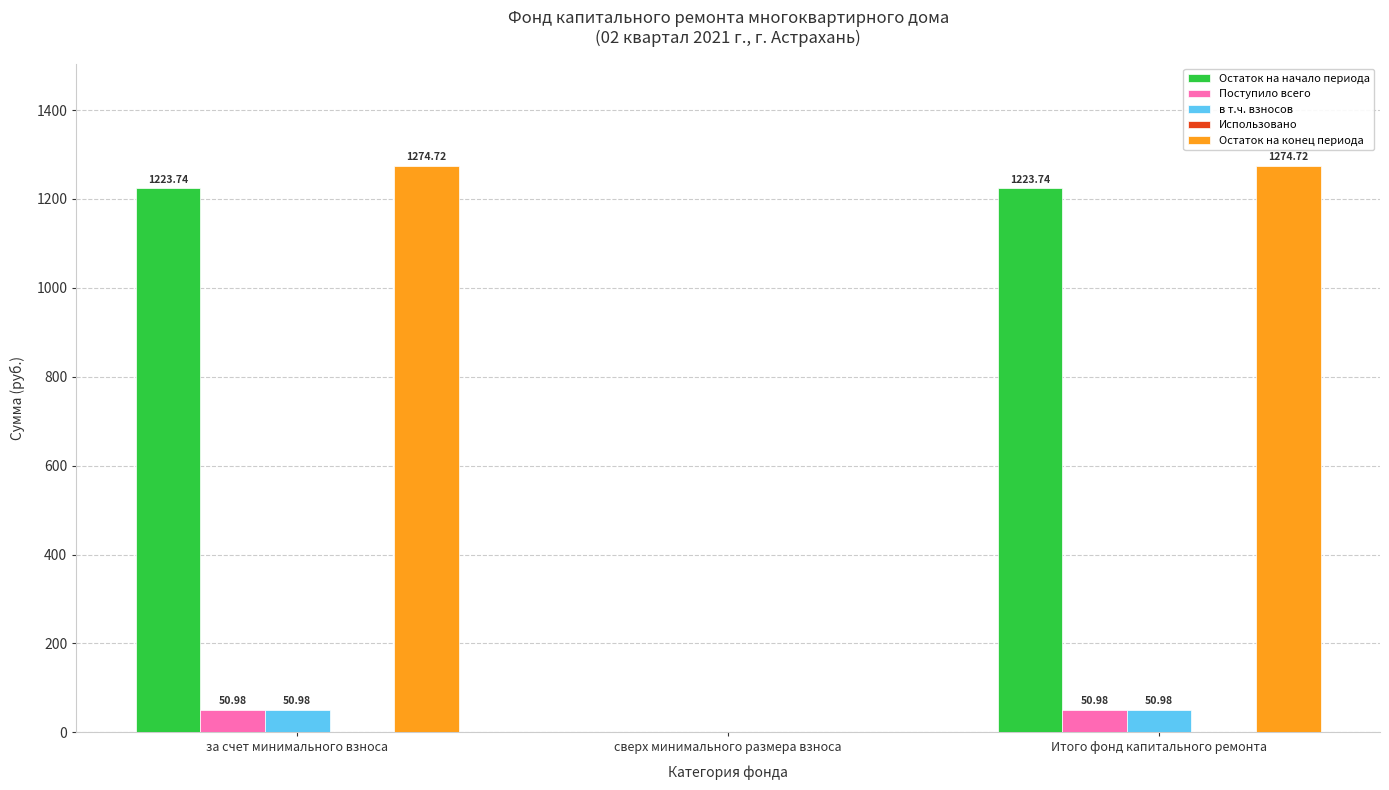

Is the value of Остаток на конец периода at Итого фонд капитального ремонта greater than the value of Остаток на начало периода at сверх минимального размера взноса?

Yes